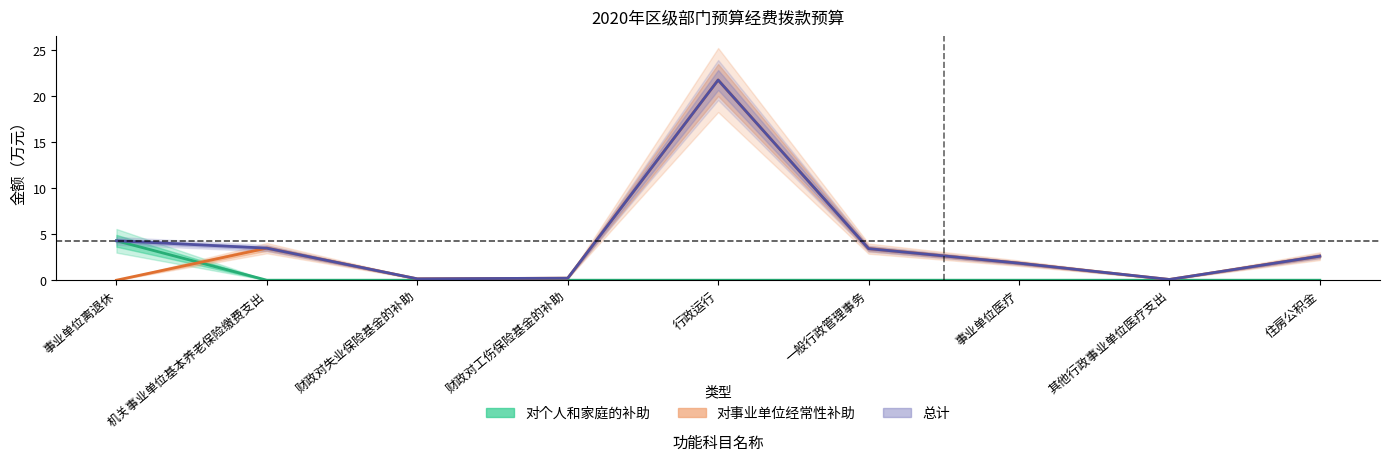

What is the difference between the 总计 values at 一般行政管理事务 and 事业单位医疗?

1.6